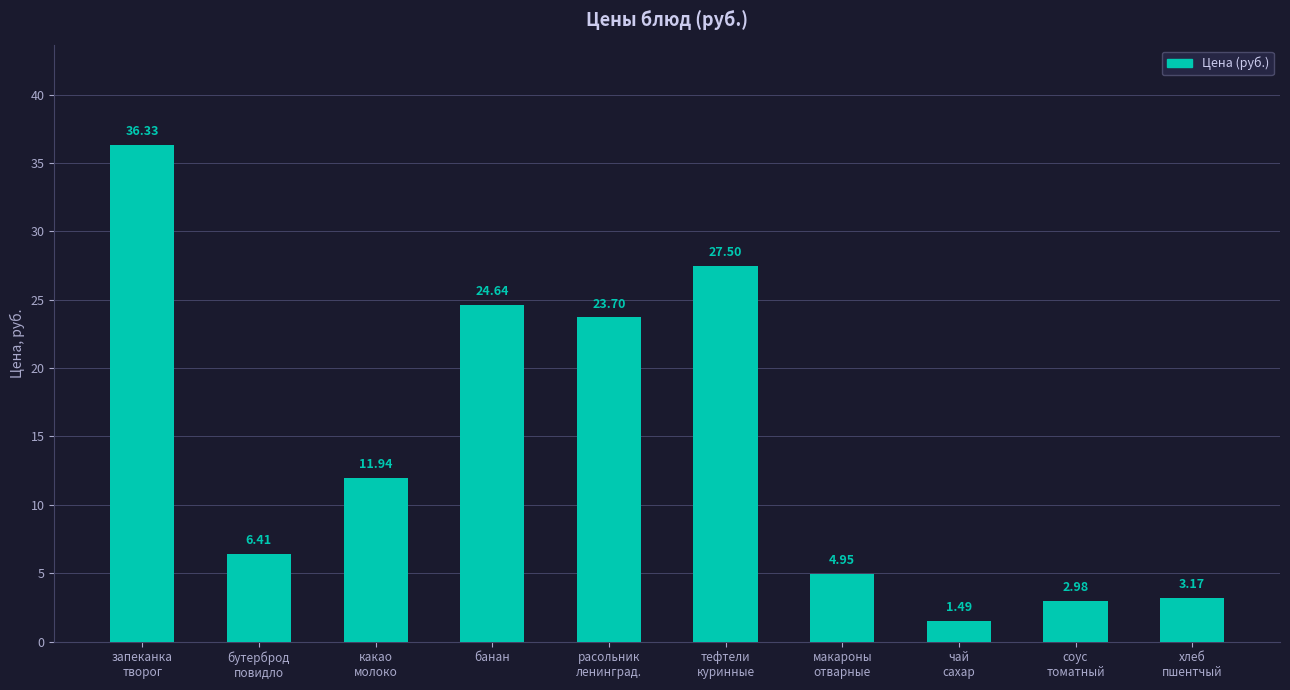

Read the value at бутерброд
повидло.

6.4